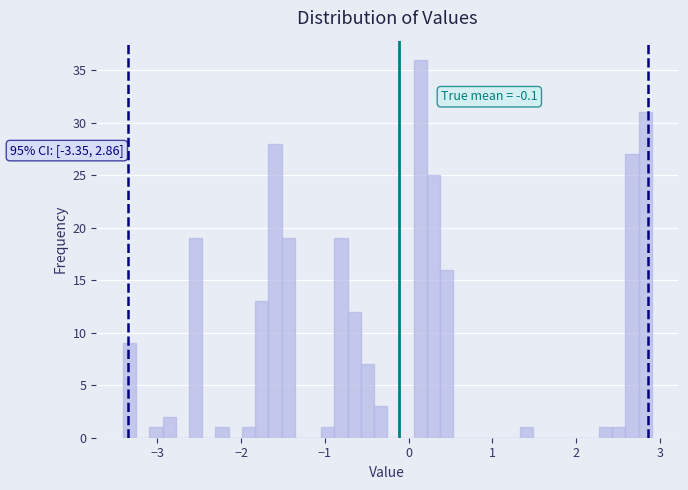

Read against the x-axis, roughly where is the centre of the tallest bar?

0.1